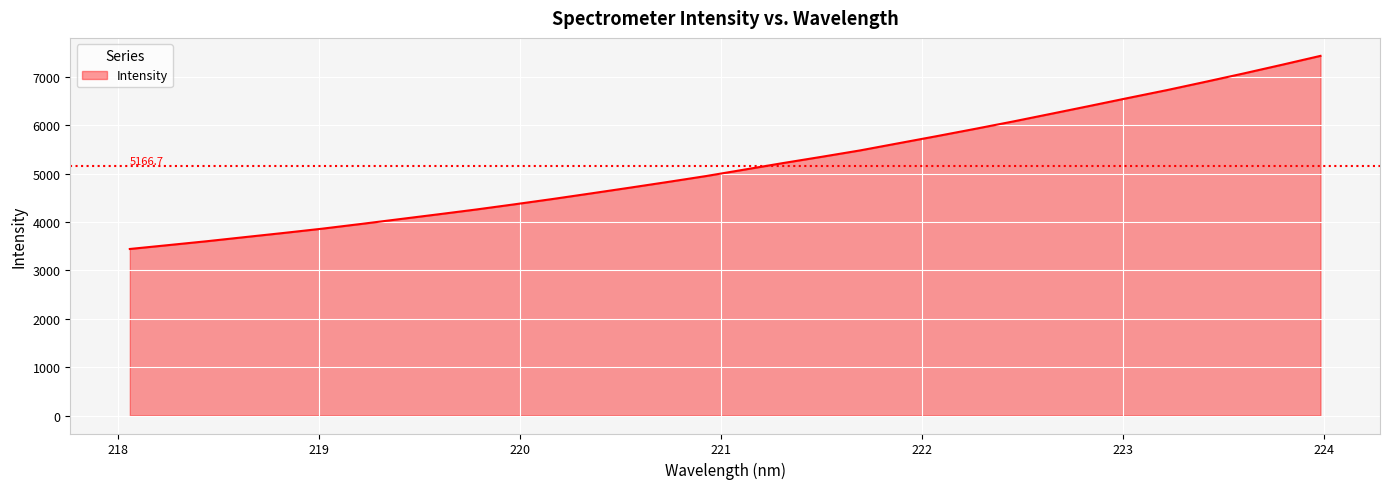

What is the minimum value shown in the chart?

3441.9